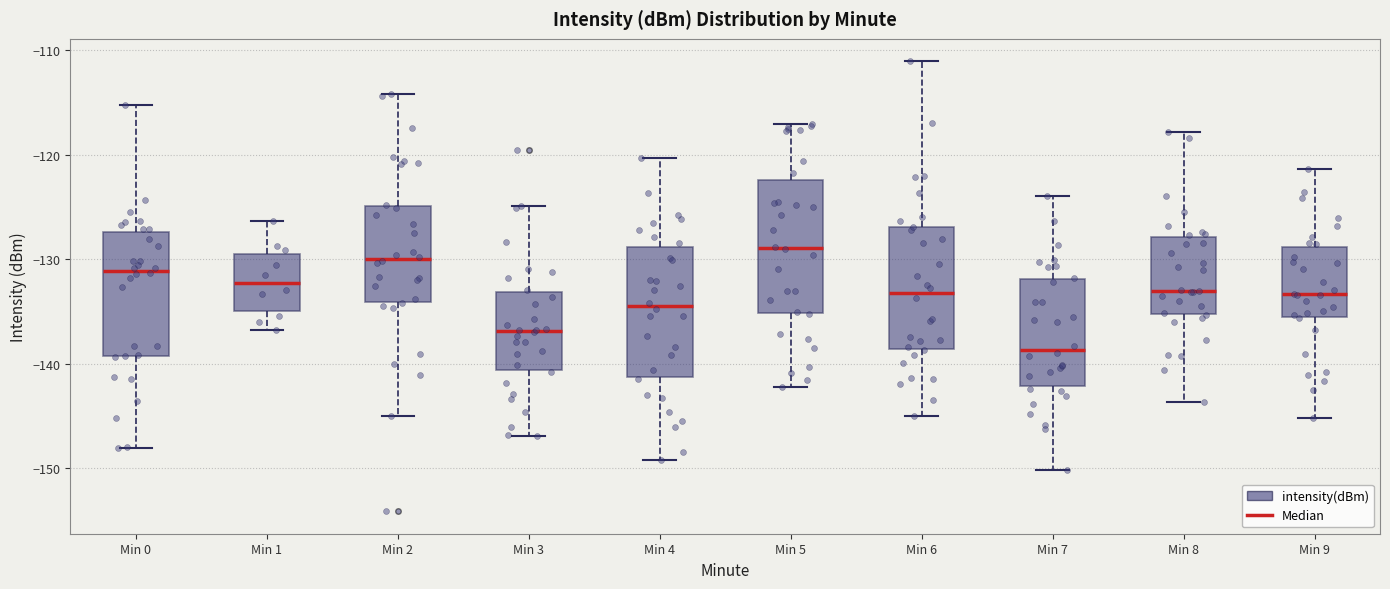

Where does the upper whisker of the box for Min 8 end on the y-axis? The values are not printed on the chart, so give them approximately, as read against the axis.

-118